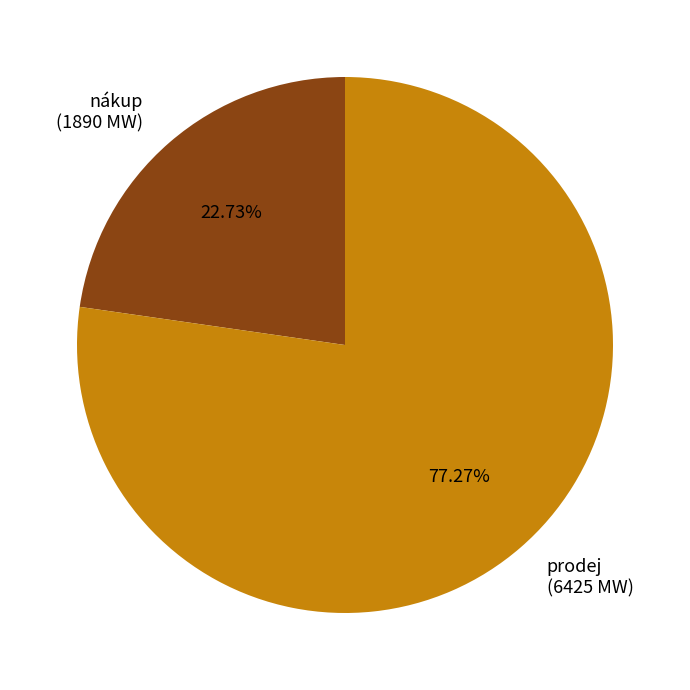

Do nákup (1890 MW) and prodej (6425 MW) together represent more than half of the pie?

Yes